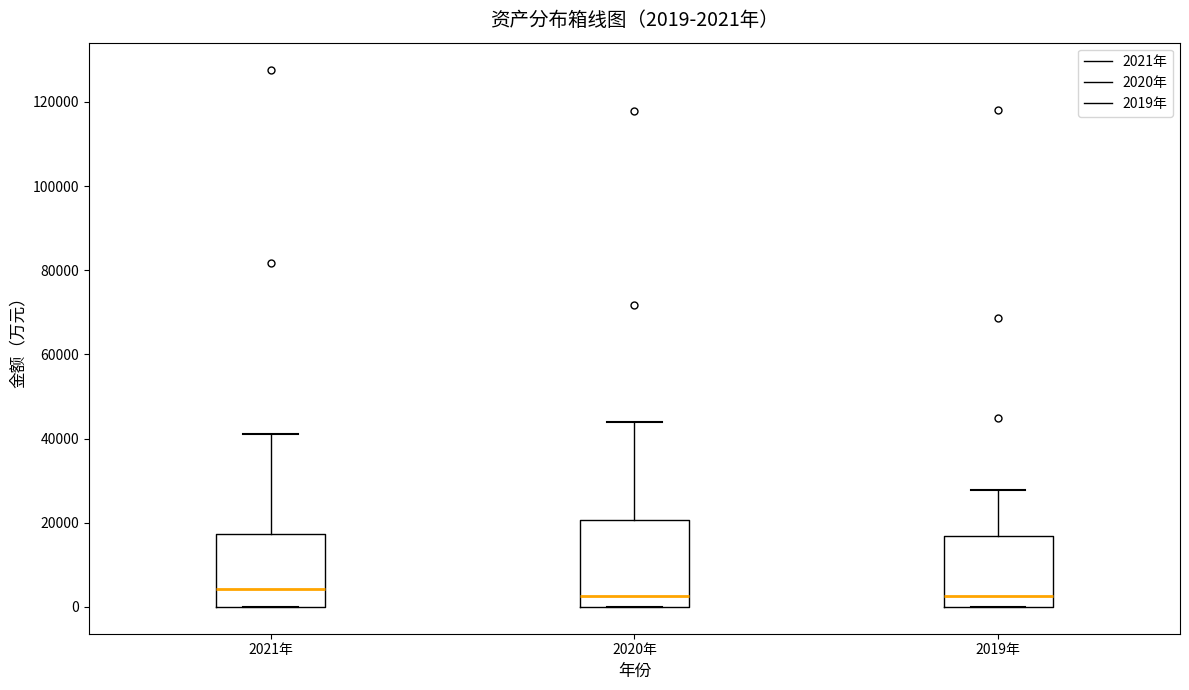

Which box is the tallest, from its lower edge to its upper edge?

2020年